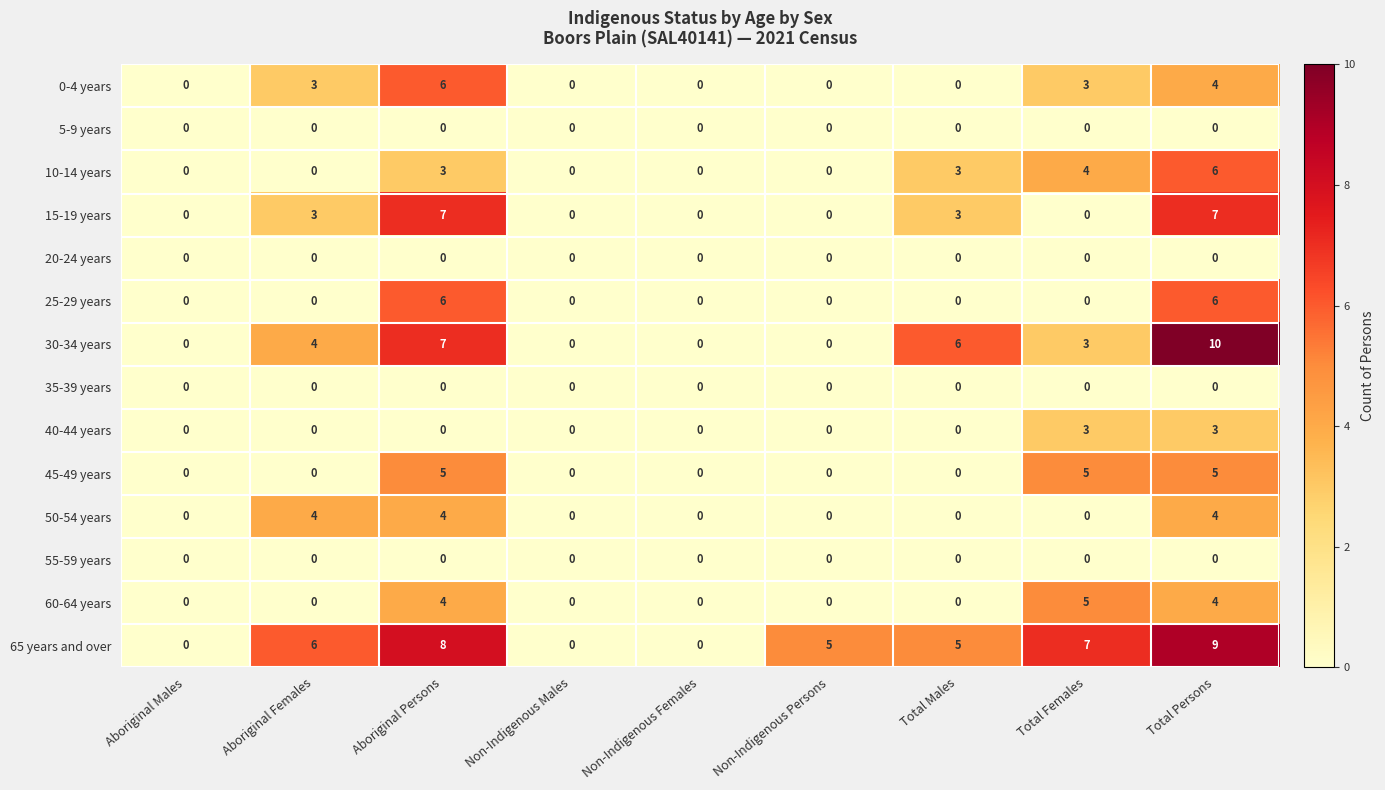

The 50-54 years series shows 3 at Total Persons. True or false?

False